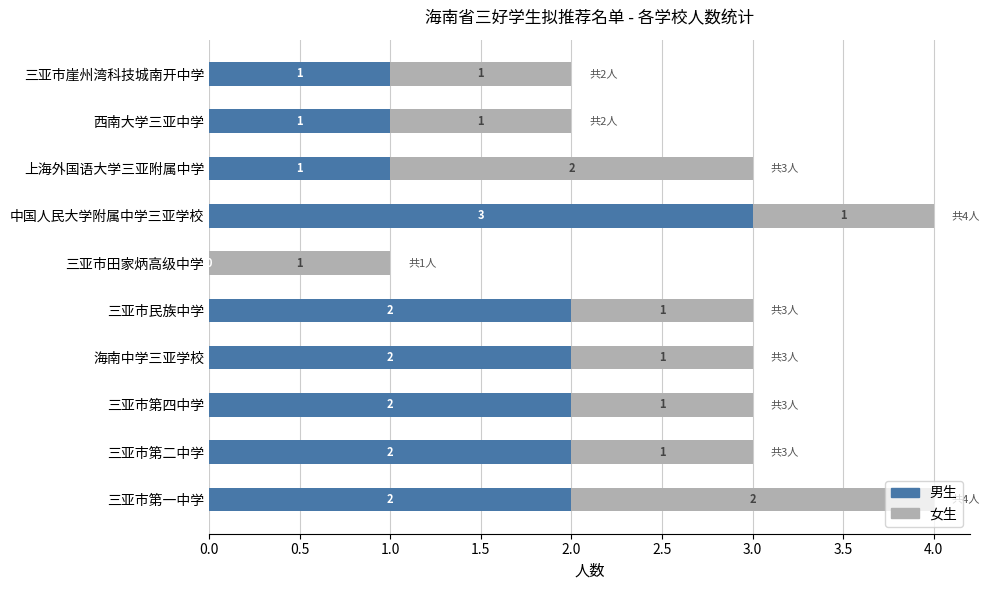

The 男生 series shows 1 at 三亚市崖州湾科技城南开中学. True or false?

True